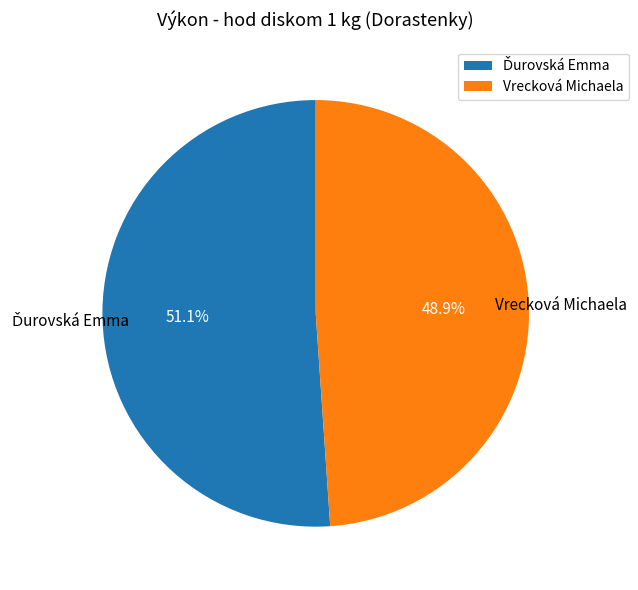

Is there any slice that represents more than half of the pie?

Yes